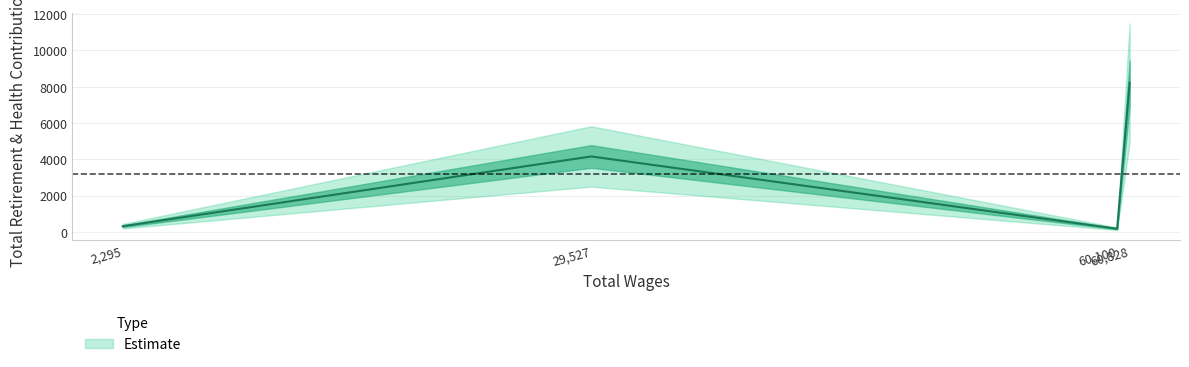

What is the difference between the second highest and second lowest values?

3846